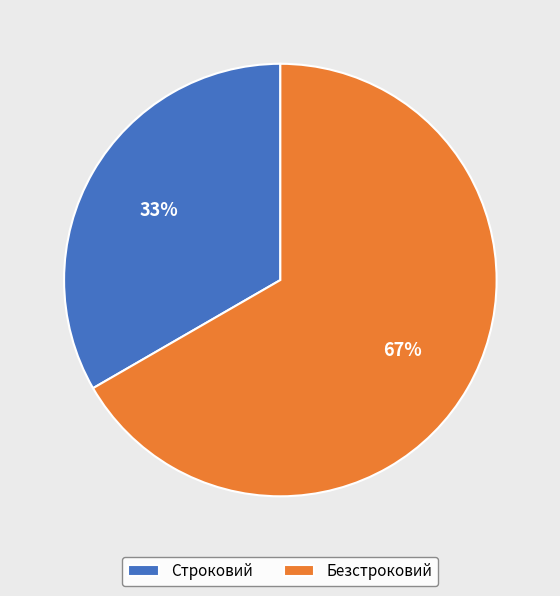

To the nearest percent, what percentage of the pie is Безстроковий?

67%